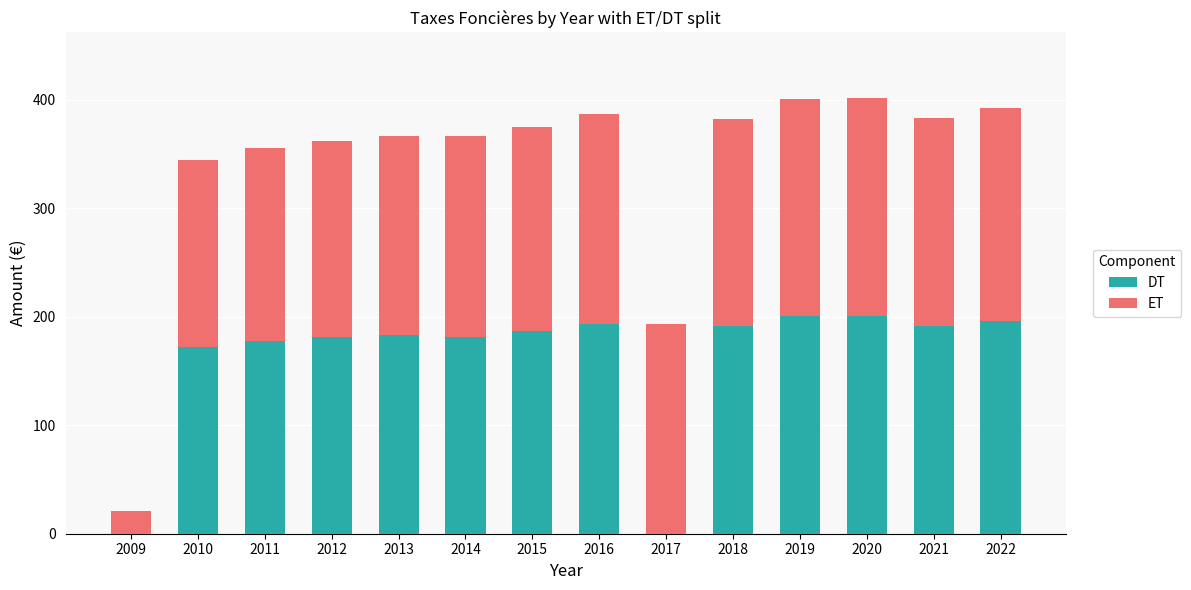

What is the total value across all series at 2013?

366.7